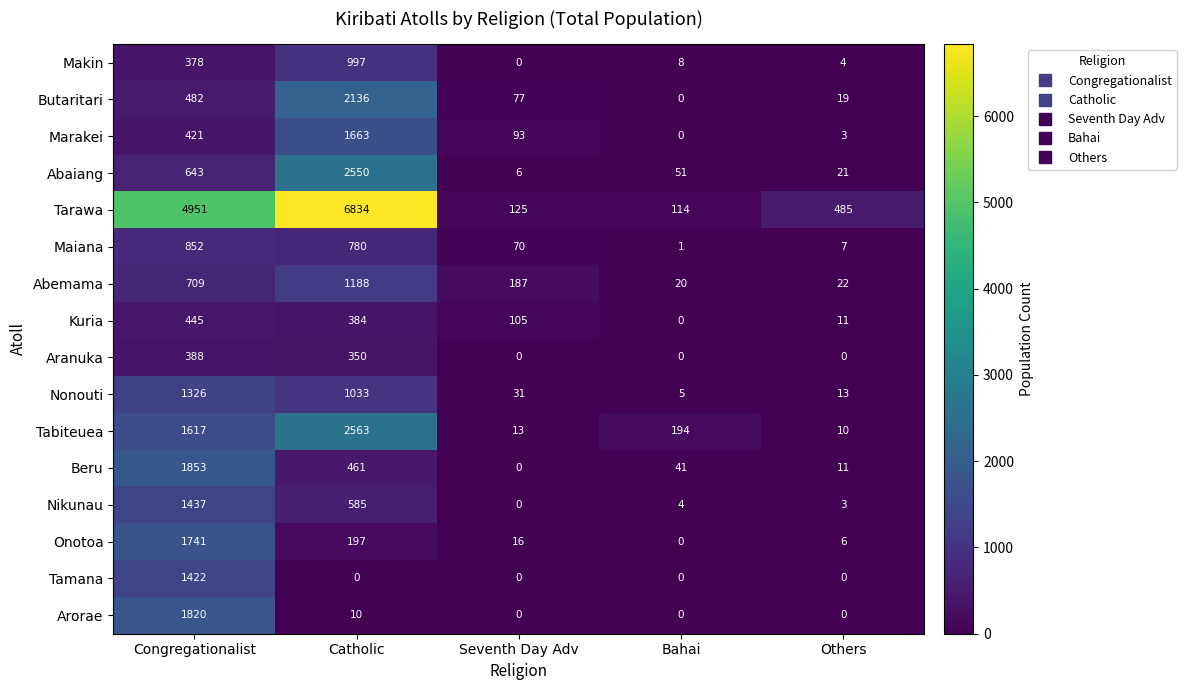

What is the sum of the Abemama values at Bahai and Catholic?

1208